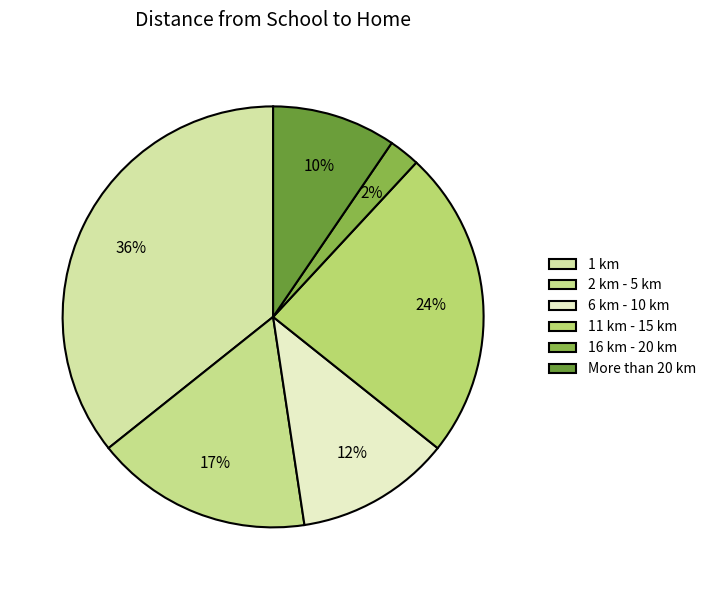

To the nearest percent, what percentage of the pie is More than 20 km?

10%